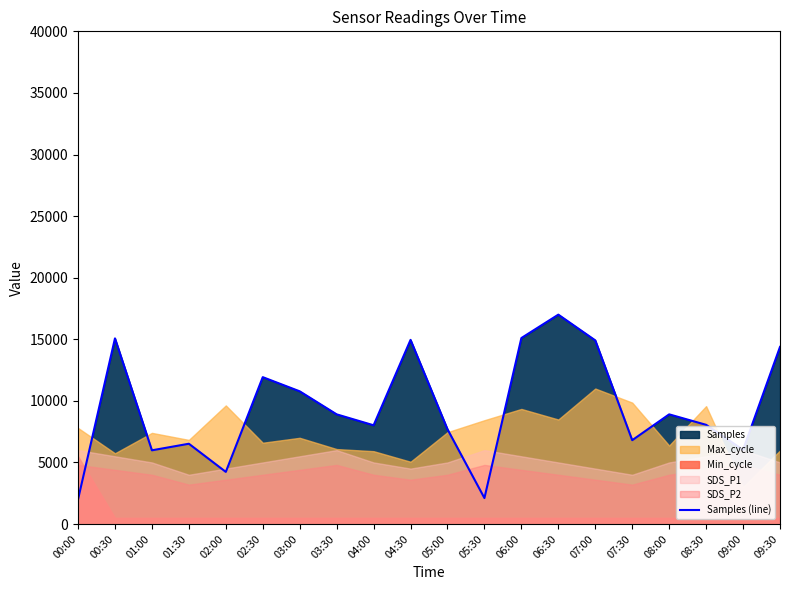

List the labels in order of value, largest first.

06:30, 06:00, 00:30, 04:30, 07:00, 09:30, 02:30, 03:00, 03:30, 08:00, 08:30, 04:00, 05:00, 07:30, 01:30, 09:00, 01:00, 02:00, 05:30, 00:00